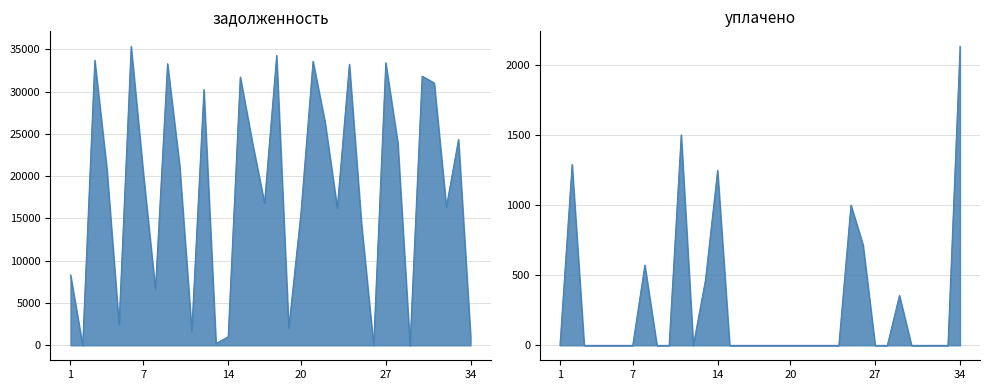

How many distinct data groups are displayed?

2